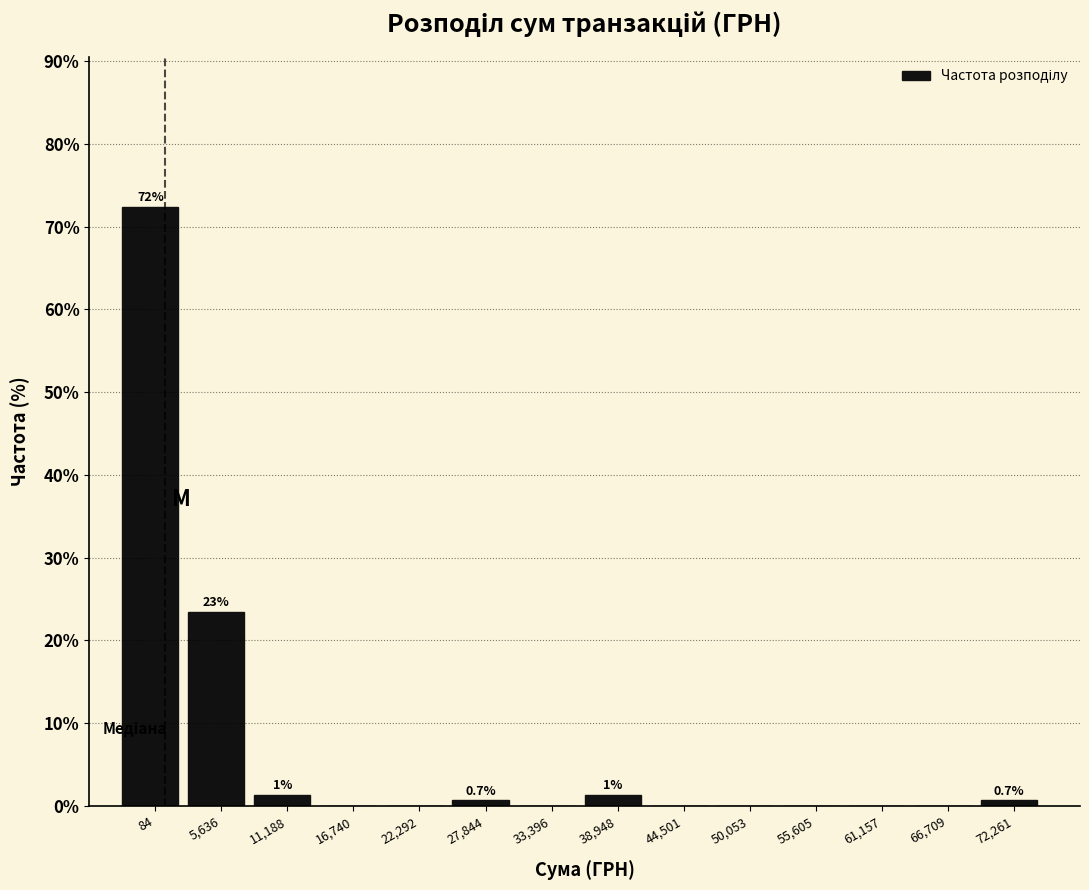

Reading right to left, what are all the values shown in this chart?

72,261=0.7	66,709=0.0	61,157=0.0	55,605=0.0	50,053=0.0	44,501=0.0	38,948=1.4	33,396=0.0	27,844=0.7	22,292=0.0	16,740=0.0	11,188=1.4	5,636=23.4	84=72.4